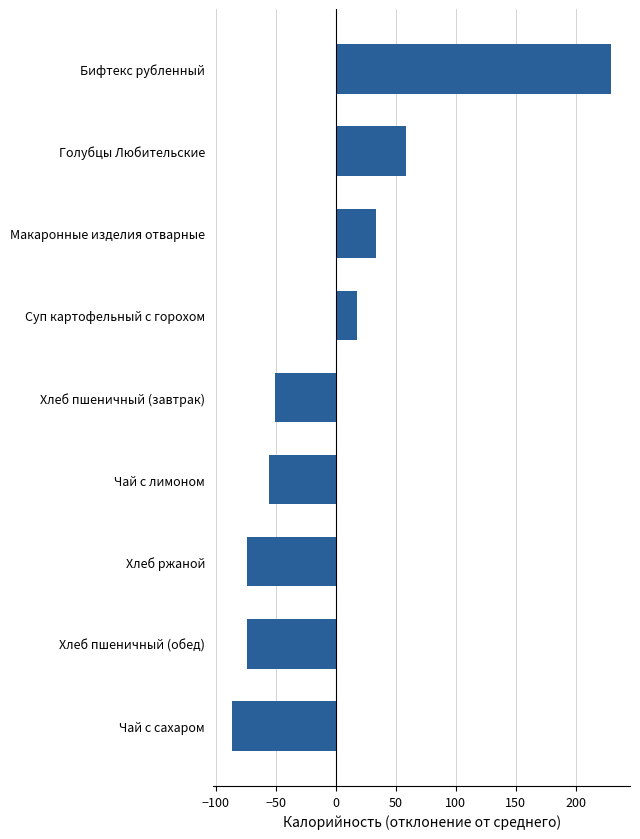

Which has a higher value, Бифтекс рубленный or Голубцы Любительские?

Бифтекс рубленный